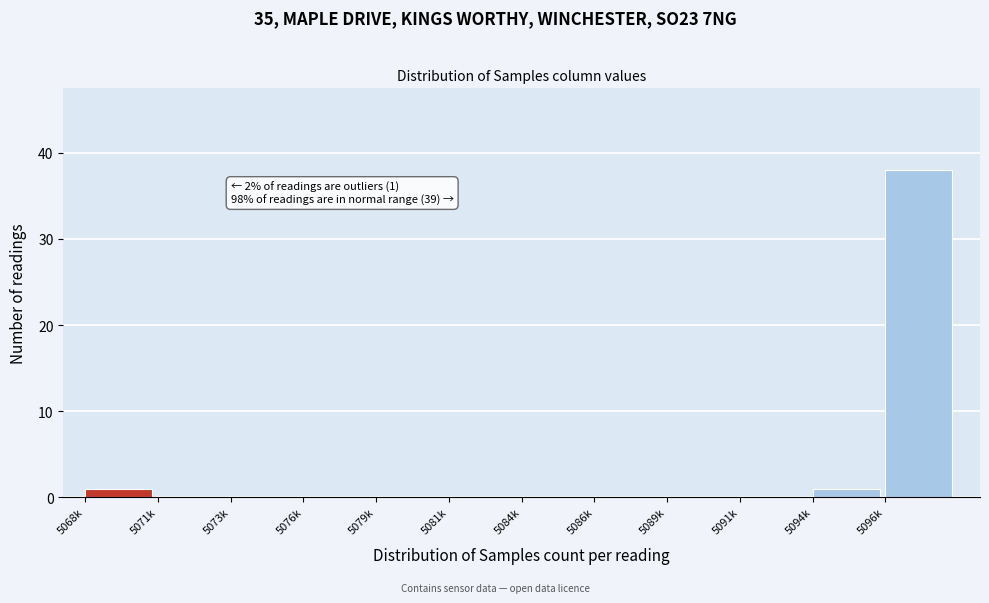

Reading right to left, extract all data points from this chart.

5096k=38	5094k=1	5091k=0	5089k=0	5086k=0	5084k=0	5081k=0	5079k=0	5076k=0	5073k=0	5071k=0	5068k=1